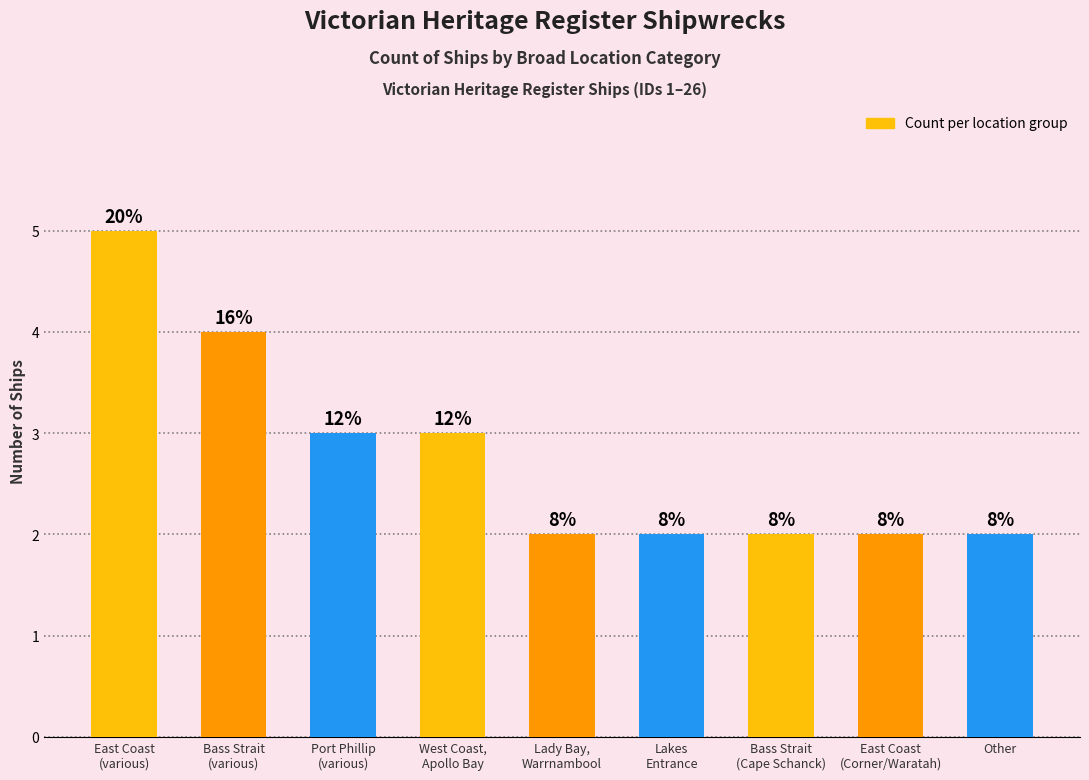

How many bars are there in total?

9